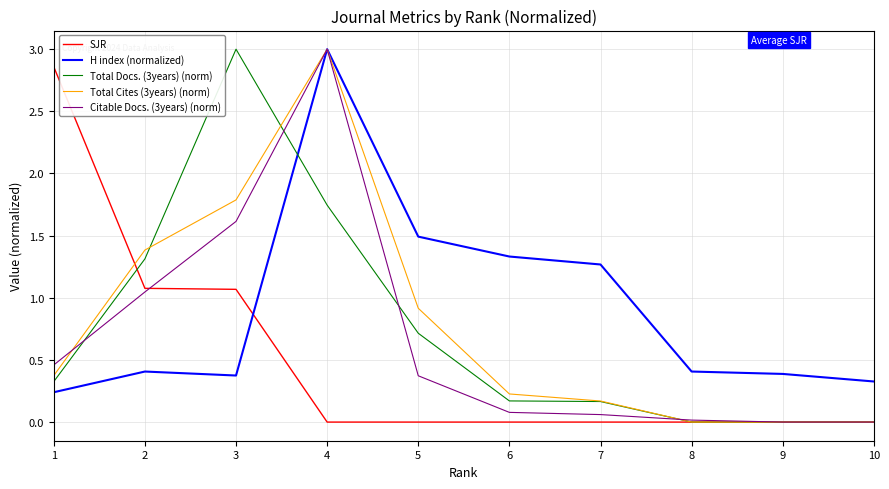

What is the difference between the maximum and minimum values in the Total Docs. (3years) (norm) series?

3.0